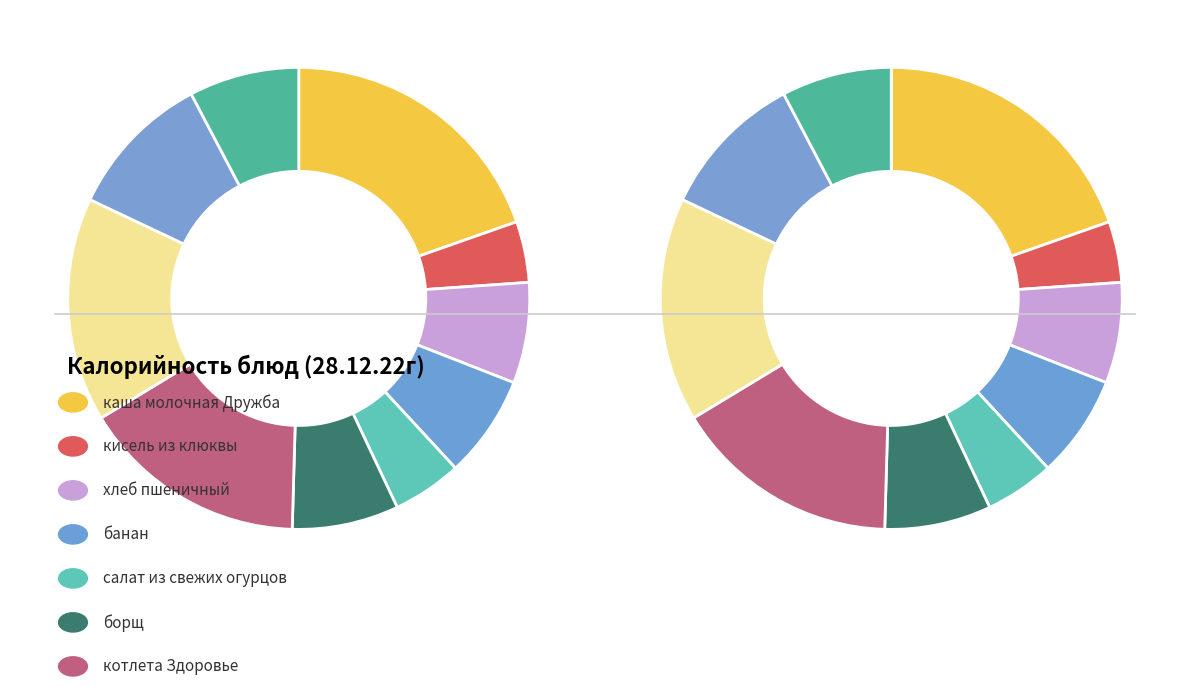

Is there any slice that represents more than half of the pie?

No